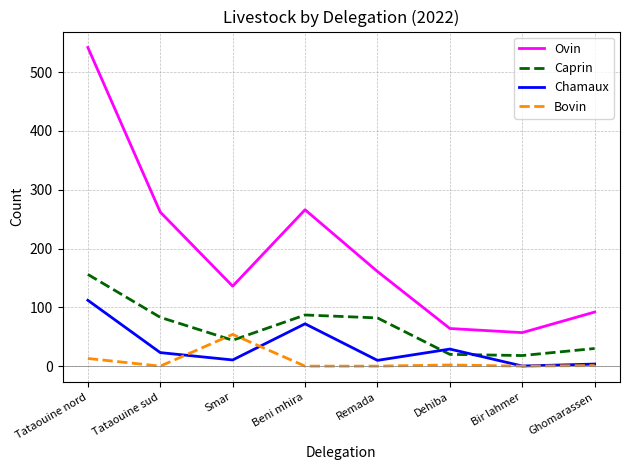

True or false: Chamaux and Ovin cross at least once.

False